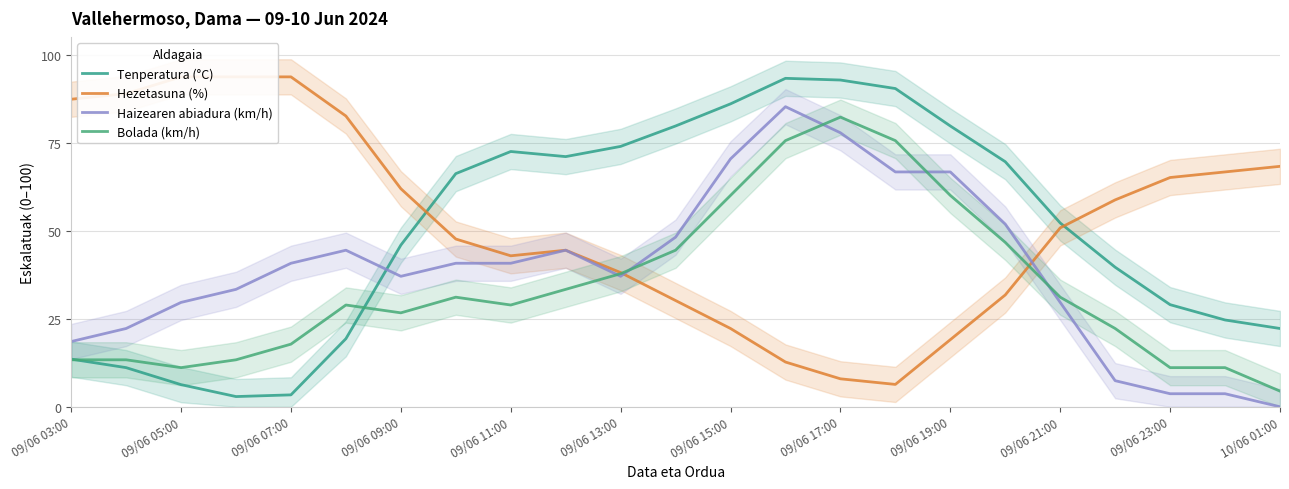

Count the number of data series in this chart.

4